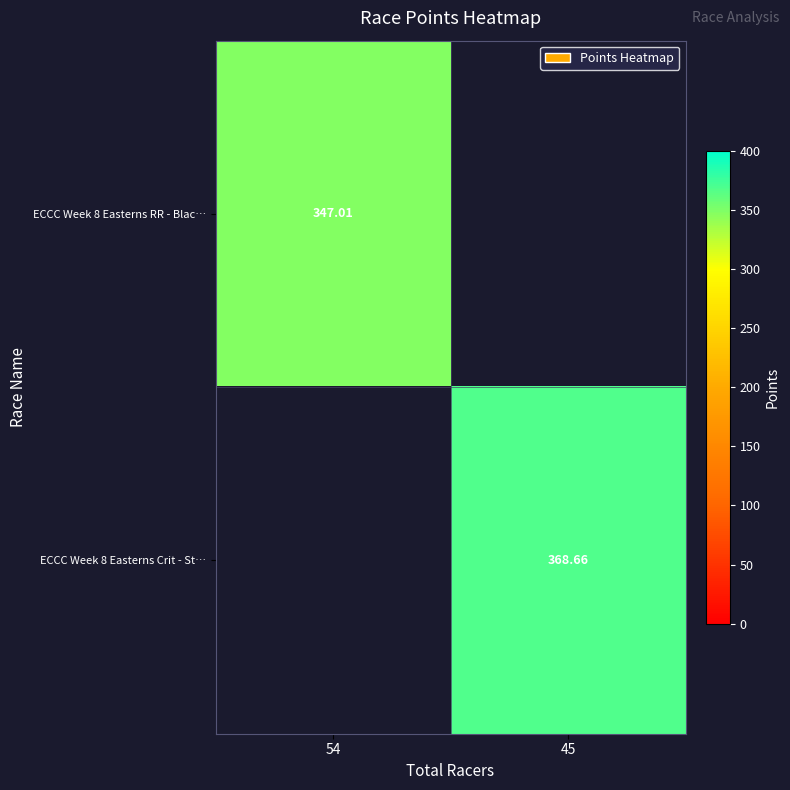

What is the sum of all ECCC Week 8 Easterns Crit - St… values?

368.7